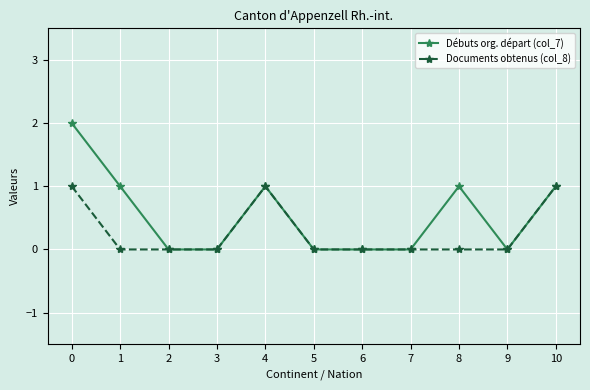

Is it true that Débuts org. départ (col_7) equals 0 at 10?

False